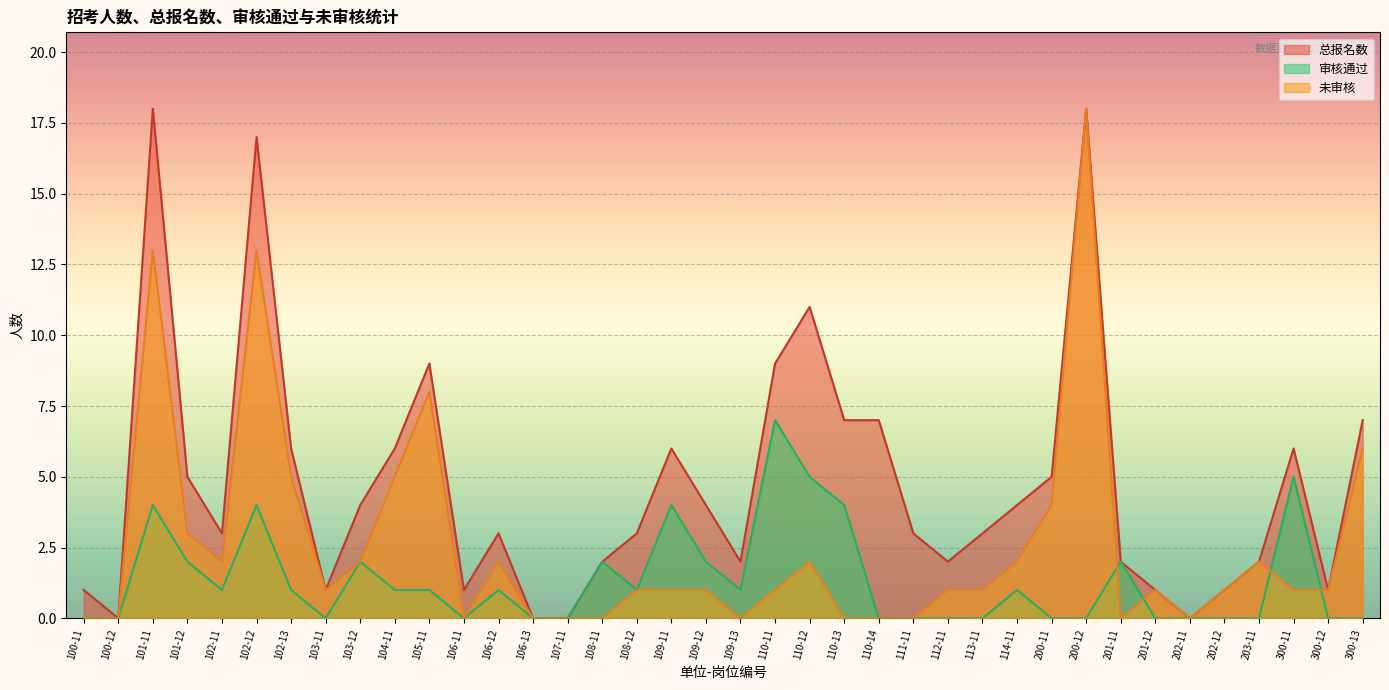

Read the 未审核 value at 102-12, to the nearest 5.

15